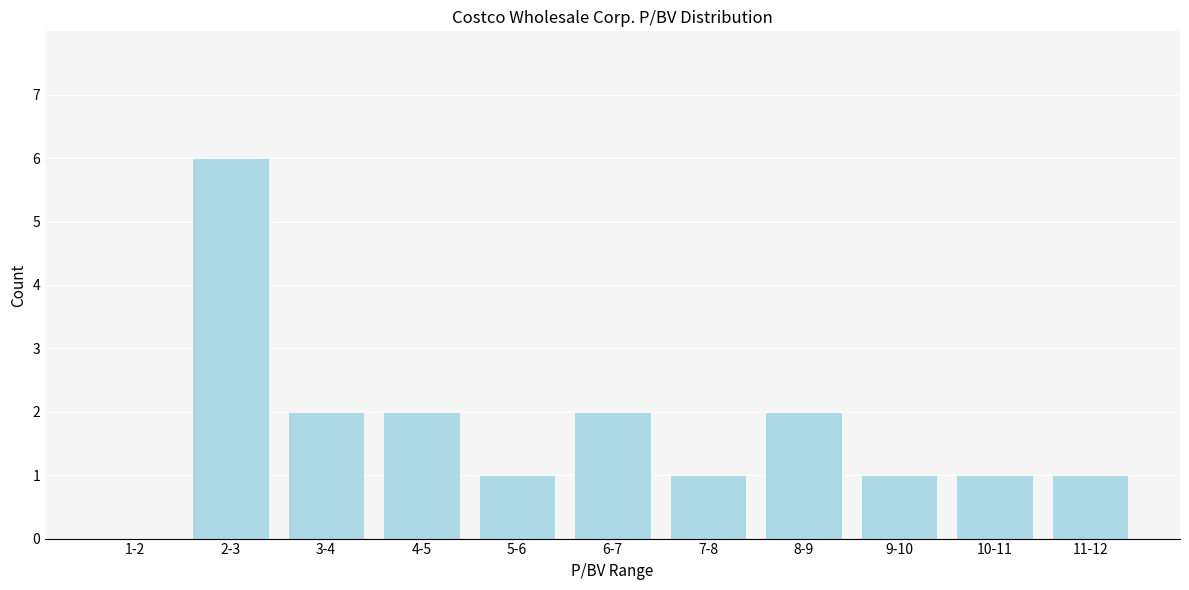

Reading left to right, transcribe all the data shown in this chart.

1-2=0	2-3=6	3-4=2	4-5=2	5-6=1	6-7=2	7-8=1	8-9=2	9-10=1	10-11=1	11-12=1